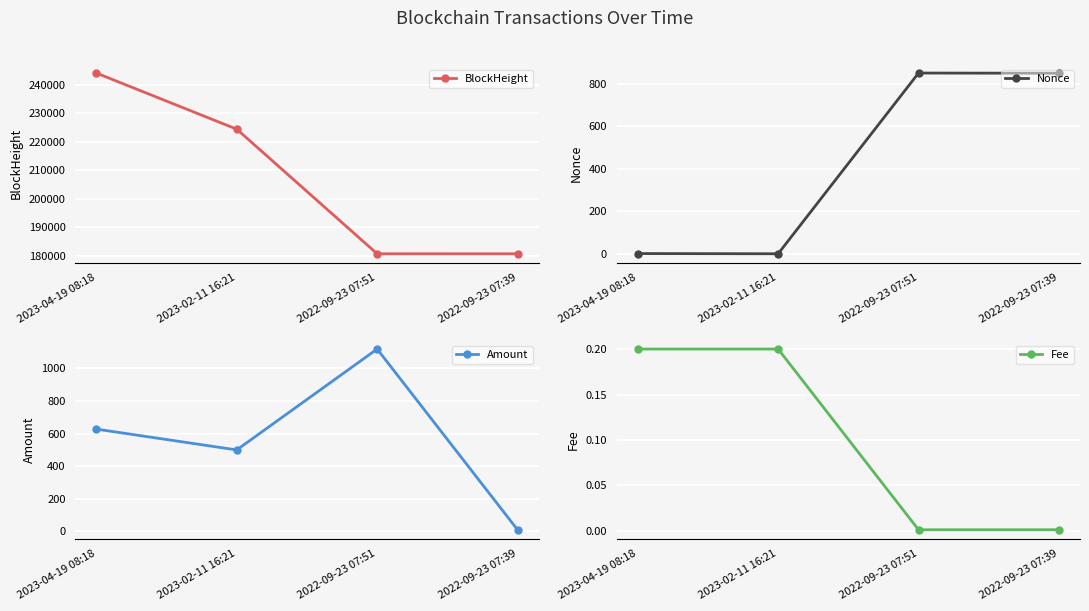

What is the value of the Nonce point at the 4th from the left?

851